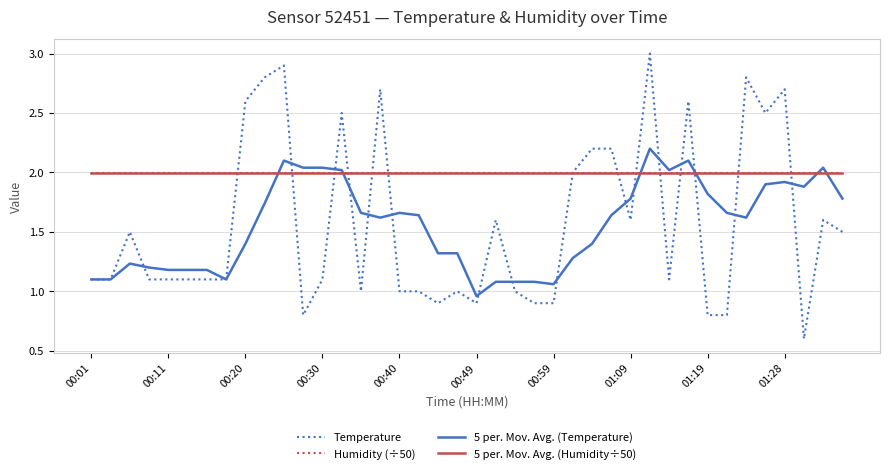

What is the difference between the maximum and minimum values in the Temperature series?

2.4